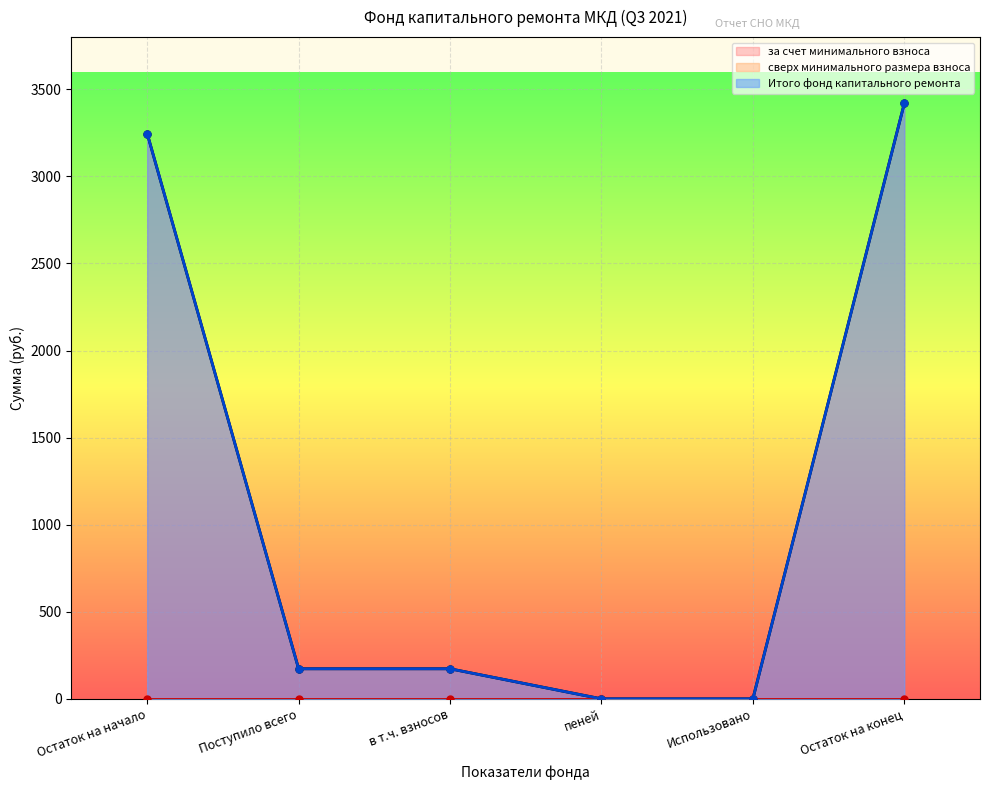

Between пеней and в т.ч. взносов, which is larger?

в т.ч. взносов